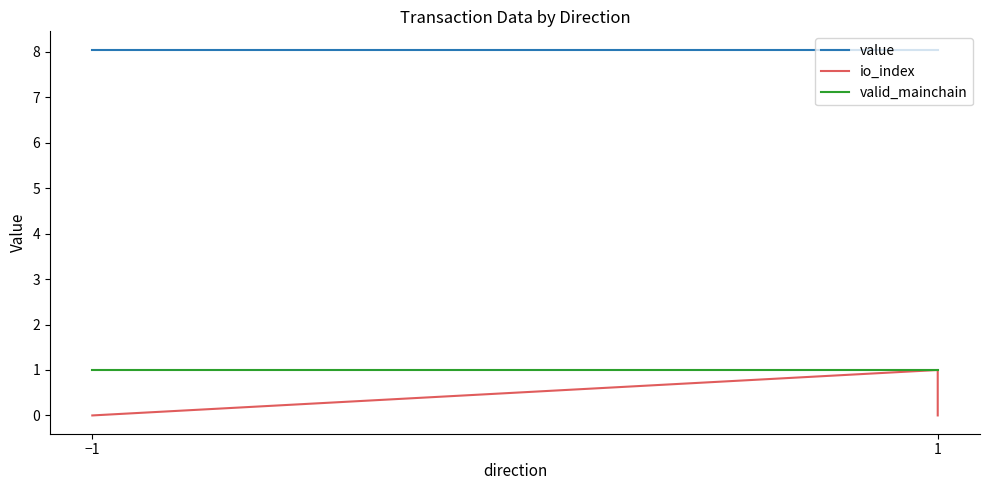

What is the total value across all series at −1?

9.0